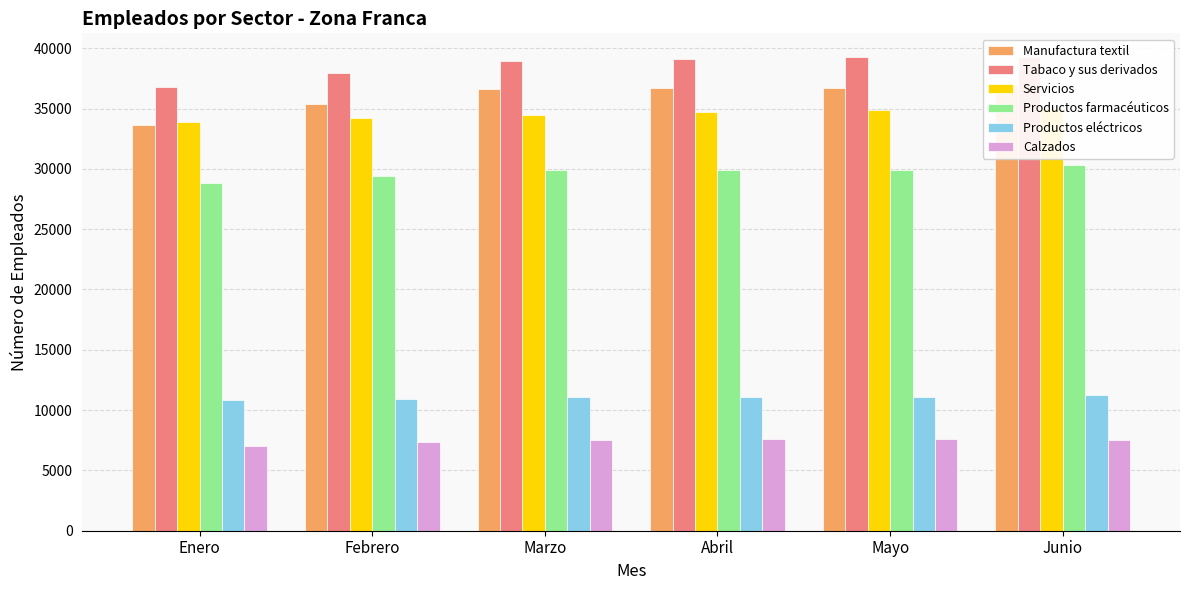

At how many categories does at least one series exceed 13130?

6